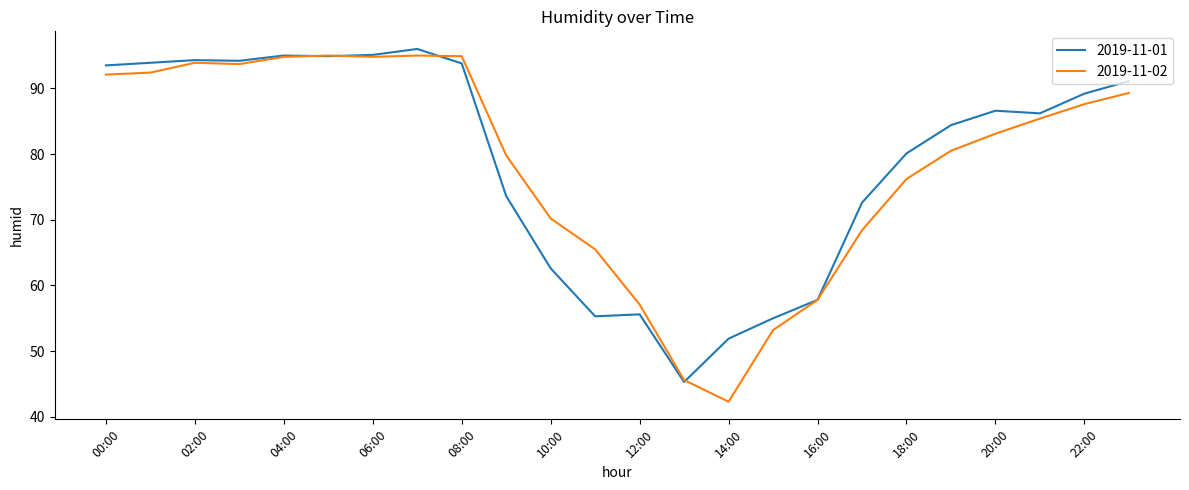

What is the minimum value shown in the chart?

42.3